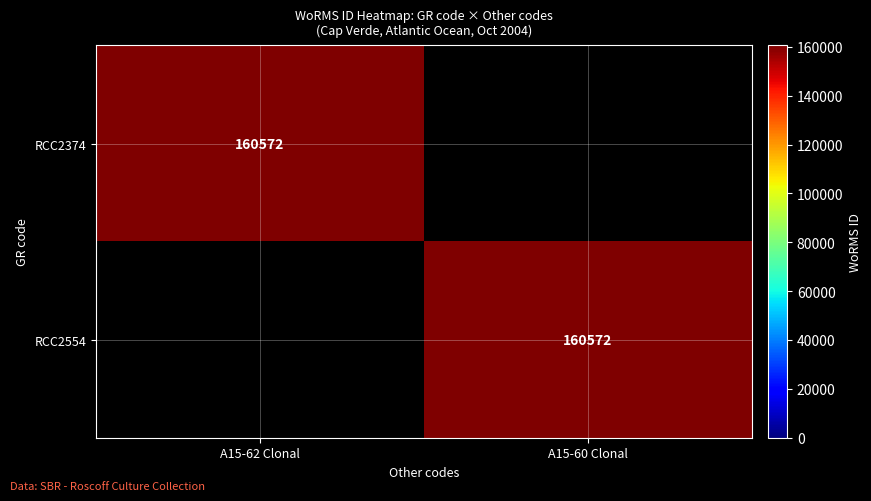

The RCC2554 series shows 160572 at A15-60 Clonal. True or false?

True